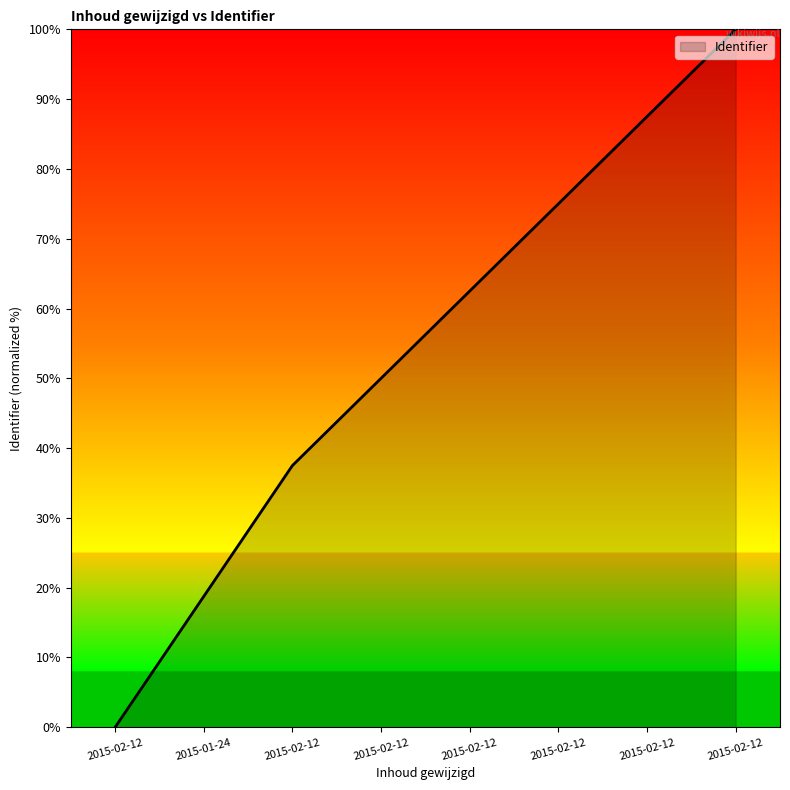

Count the number of categories in the chart.

8